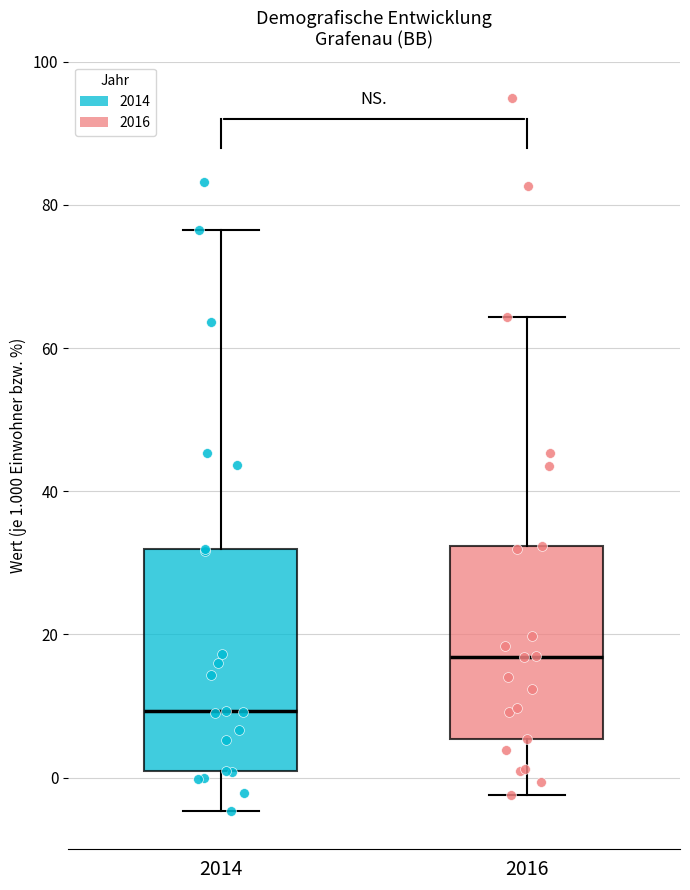

Where is the lower edge of the box at x = 2014 on the y-axis? The values are not printed on the chart, so give them approximately, as read against the axis.

0